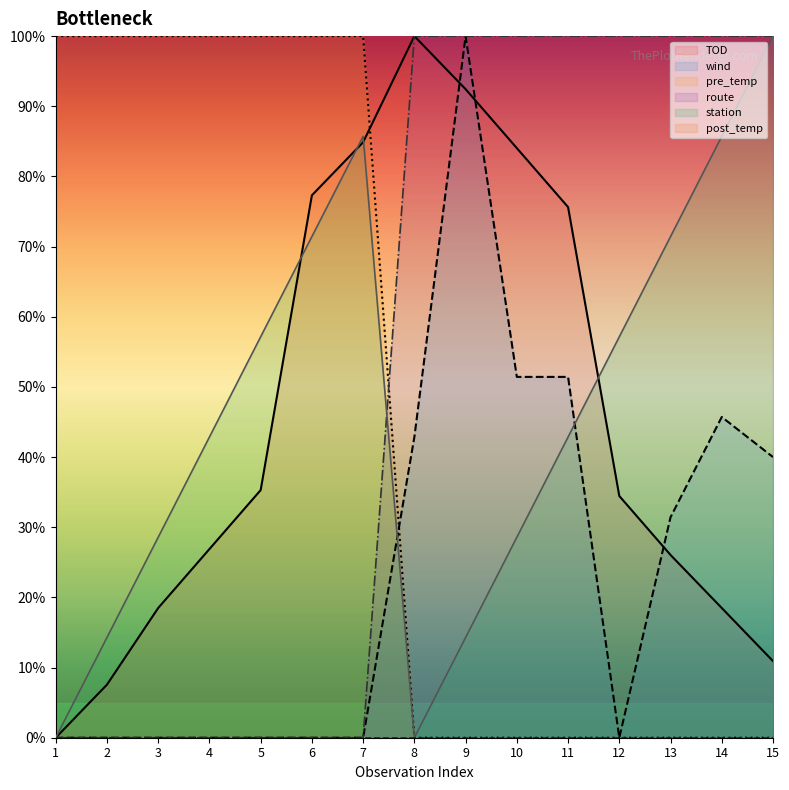

The wind series shows 0.0 at 7. True or false?

True